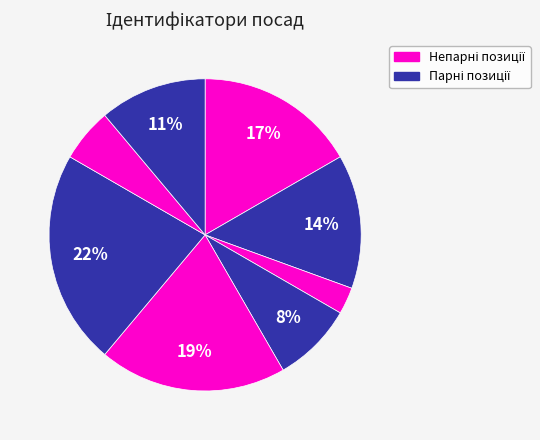

How many slices are in this pie chart?

8